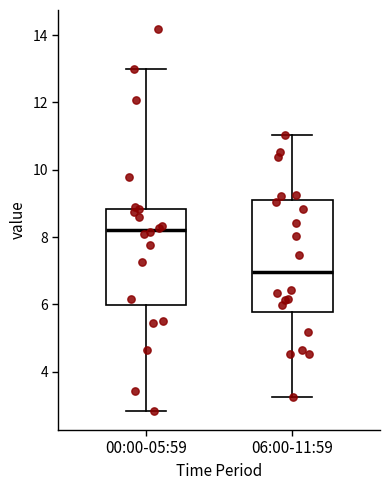

Comparing the boxes themselves (not the whiskers), which one is the tallest?

06:00-11:59